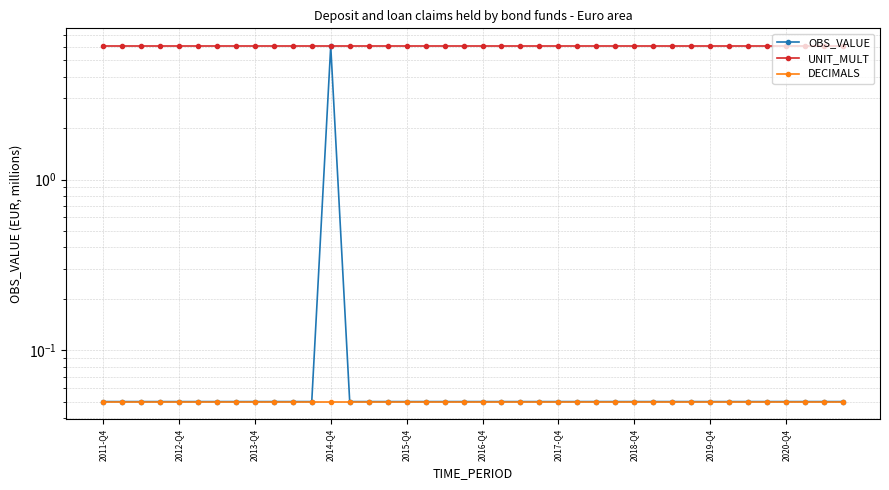

True or false: DECIMALS has more than 2 interior local peaks.

False